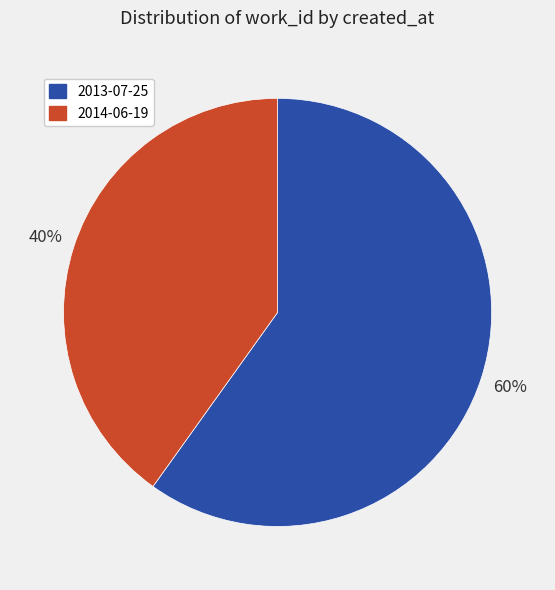

To the nearest percent, what is the difference between the 2013-07-25 and 2014-06-19 slice percentages?

20%